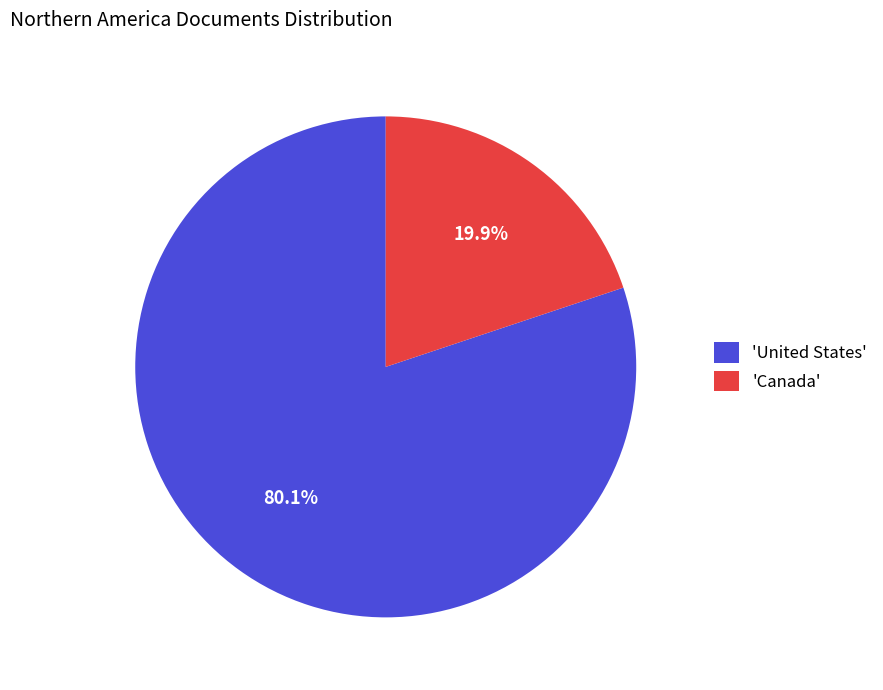

Rank the categories by value from highest to lowest.

'United States', 'Canada'